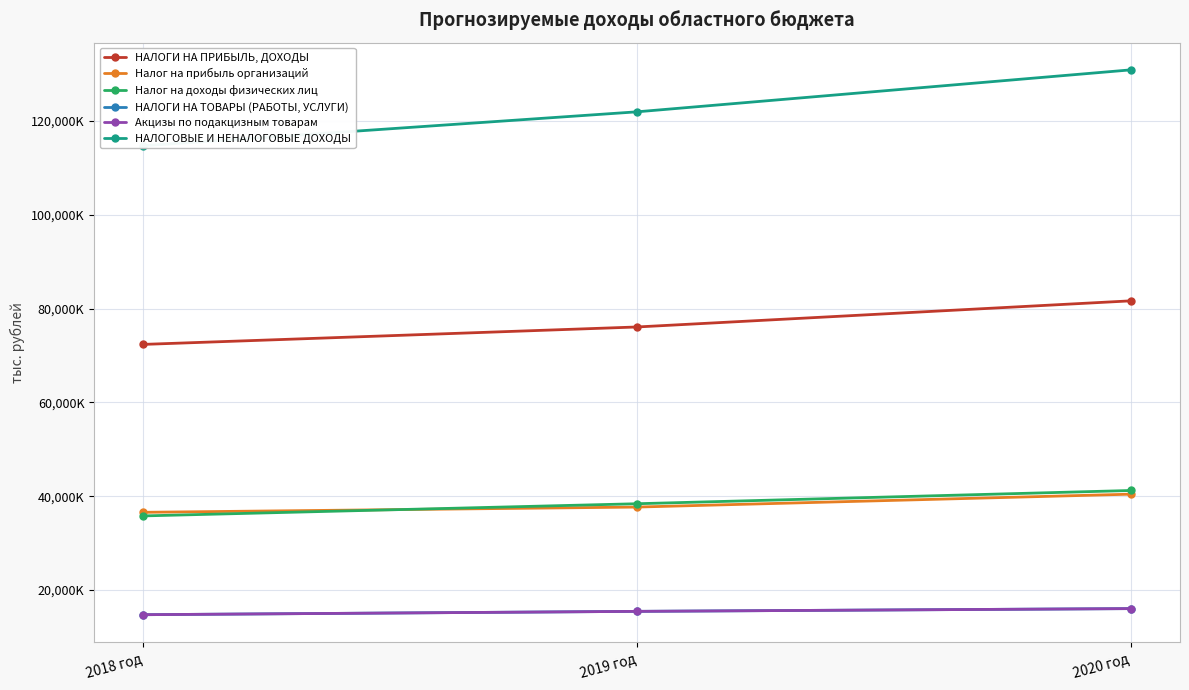

What is the sum of all НАЛОГИ НА ПРИБЫЛЬ, ДОХОДЫ values?

230059175.6